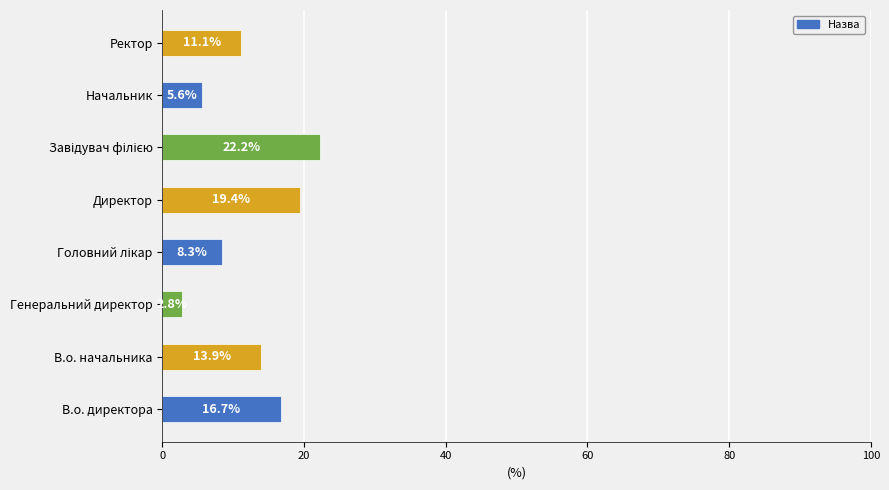

What is the difference between the second highest and second lowest values?

13.9